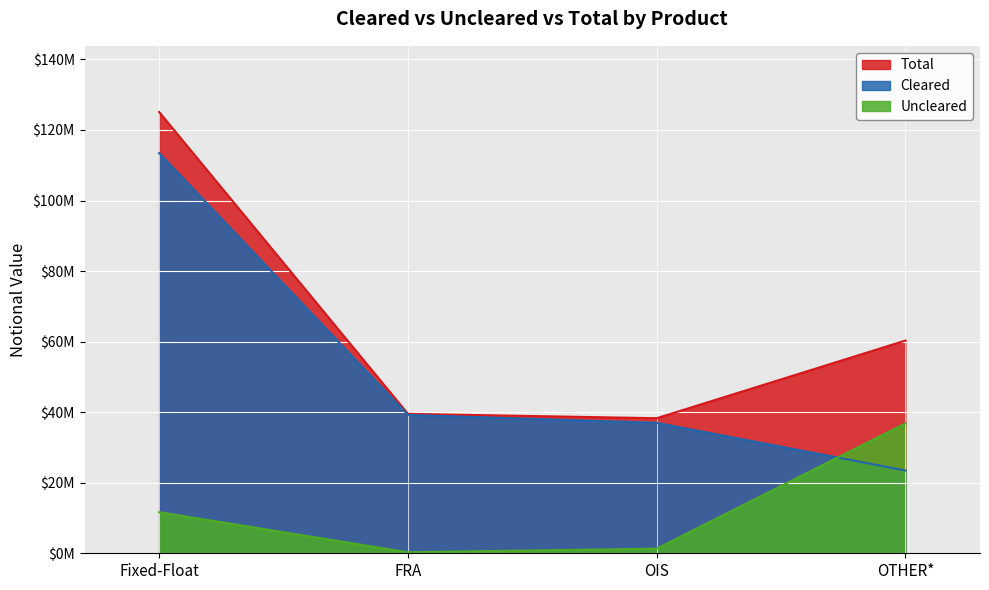

True or false: Cleared and Total cross at least once.

False